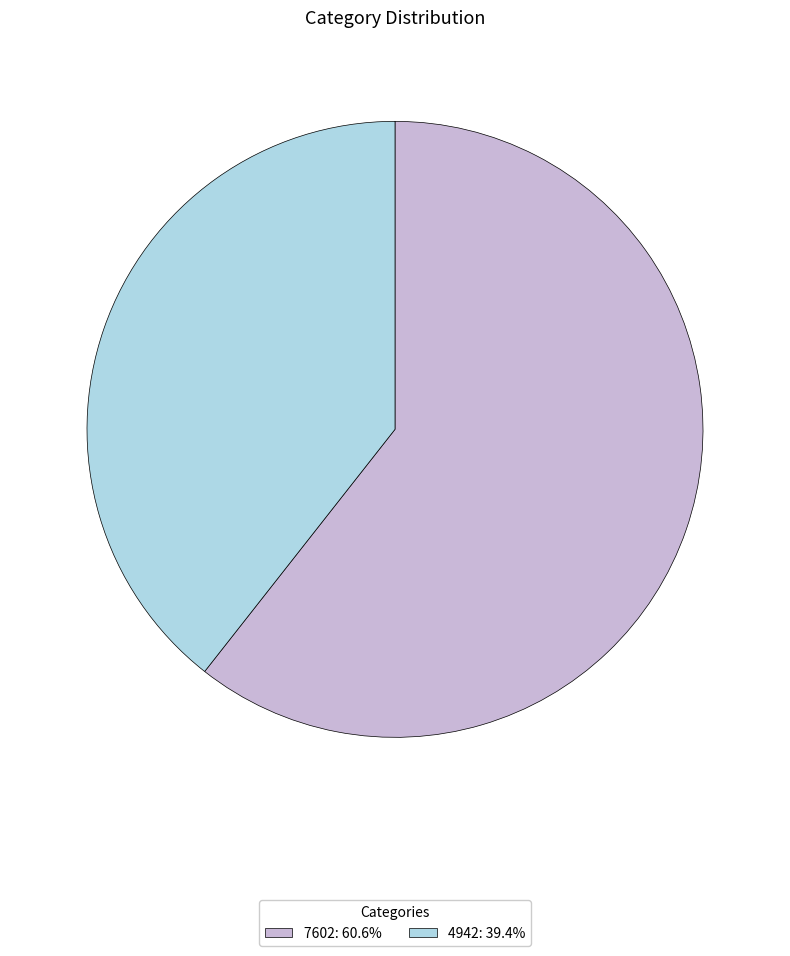

Is the sum of 7602: 60.6% and 4942: 39.4% greater than half?

Yes